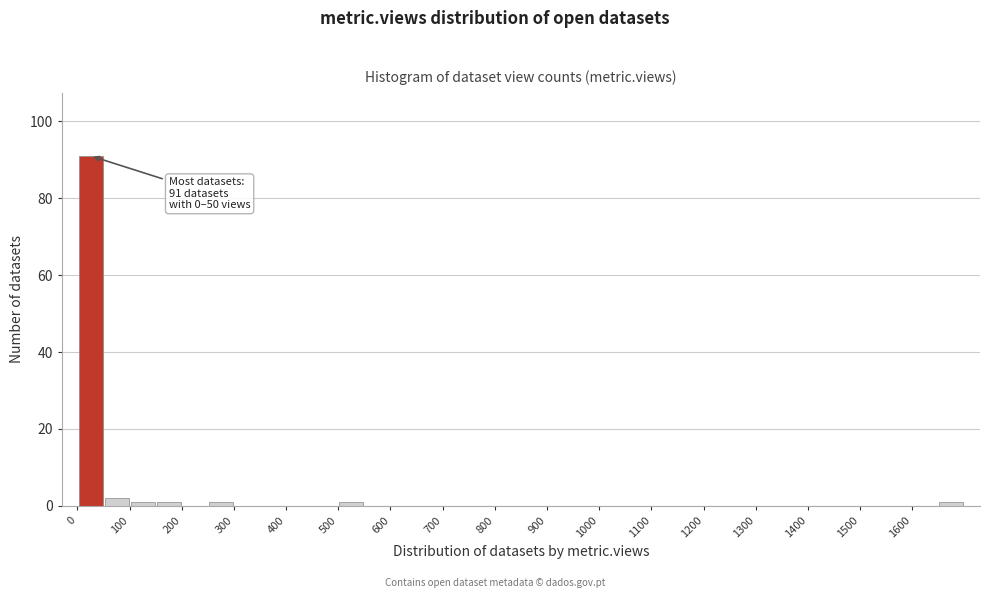

Over which range of the x-axis is the bar tallest?

0 to 50